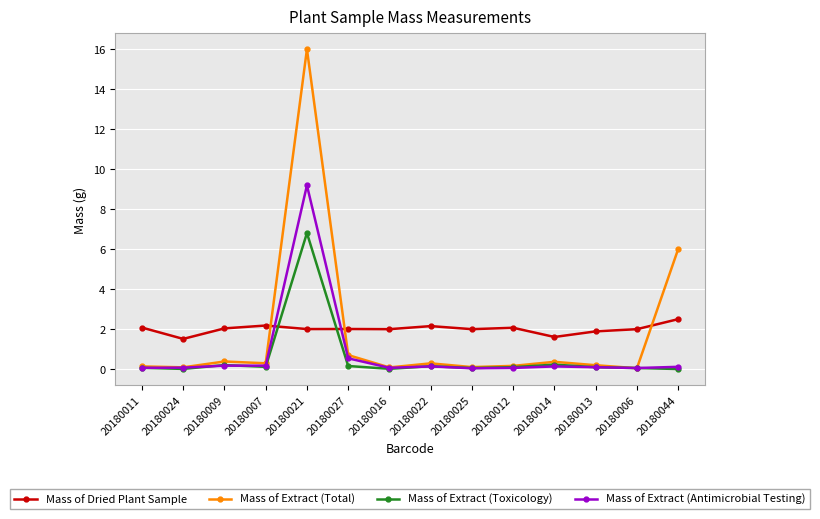

Rank the series by their maximum value, from lowest to highest.

Mass of Dried Plant Sample, Mass of Extract (Toxicology), Mass of Extract (Antimicrobial Testing), Mass of Extract (Total)